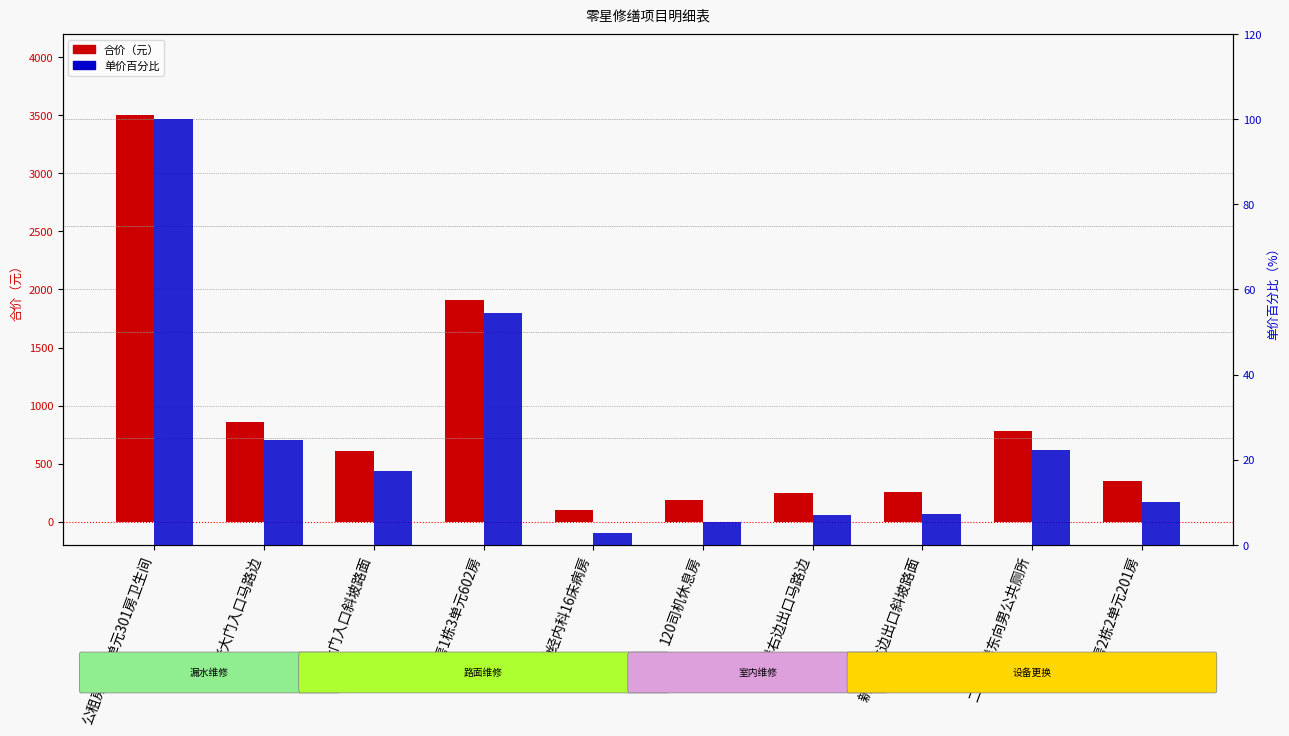

Is the value of 合价（元） at 公租房1栋3单元602房 greater than the value of 单价百分比 at 120司机休息房?

Yes